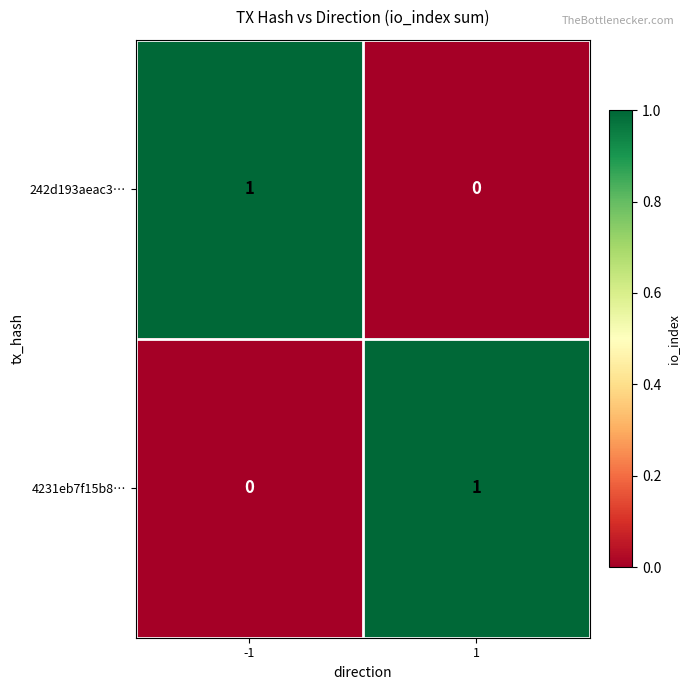

The 4231eb7f15b8… series shows 0 at -1. True or false?

True